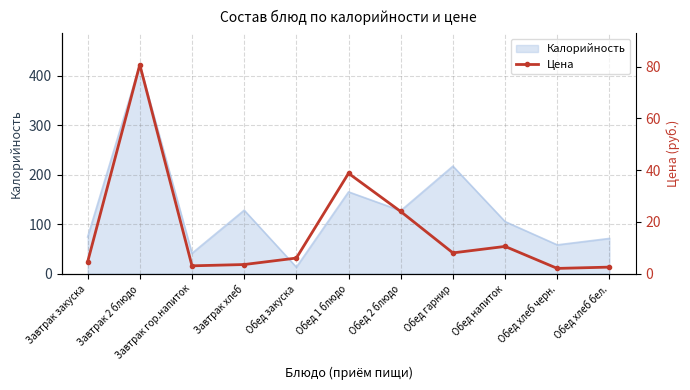

What value does the data have at Обед закуска?

6.0